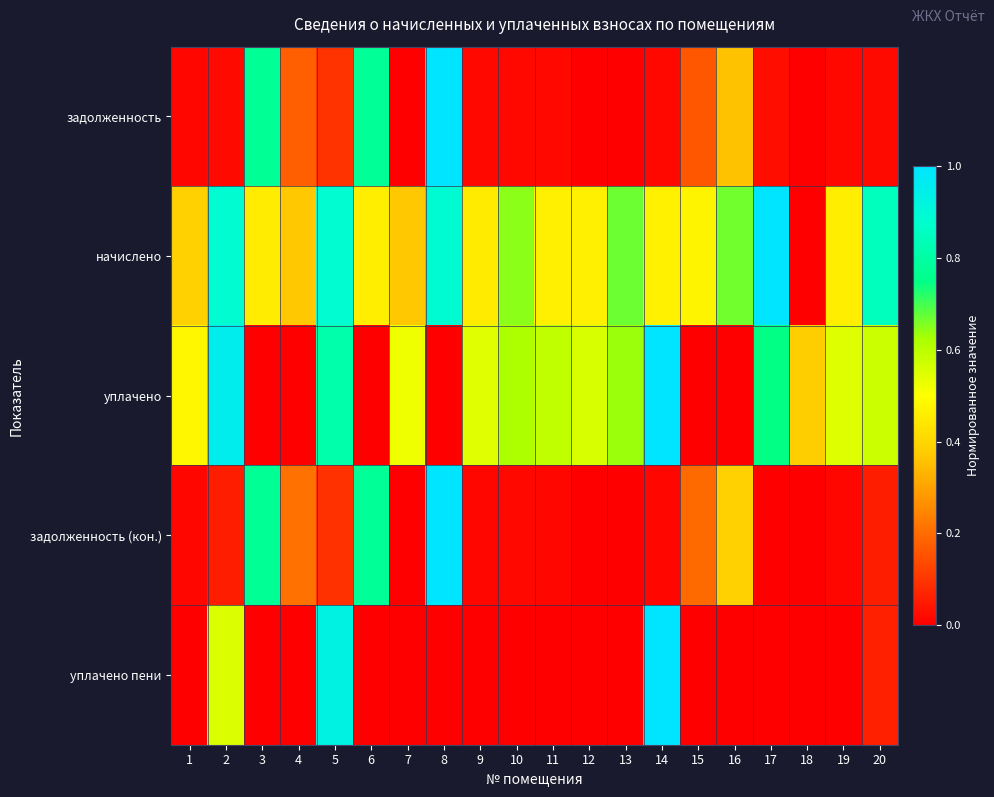

Reading right to left, transcribe all the data shown in this chart.

задолженность: 20=0.0	19=0.0	18=0.0	17=0.0	16=0.4	15=0.2	14=0.0	13=0.0	12=0.0	11=0.0	10=0.0	9=0.0	8=1.0	7=0.0	6=0.8	5=0.1	4=0.2	3=0.8	2=0.0	1=0.0
начислено: 20=0.8	19=0.5	18=0.0	17=1.0	16=0.7	15=0.5	14=0.5	13=0.7	12=0.5	11=0.5	10=0.6	9=0.5	8=0.9	7=0.4	6=0.5	5=0.9	4=0.4	3=0.5	2=0.9	1=0.4
уплачено: 20=0.6	19=0.5	18=0.4	17=0.7	16=0.0	15=0.0	14=1.0	13=0.6	12=0.6	11=0.6	10=0.6	9=0.5	8=0.0	7=0.5	6=0.0	5=0.8	4=0.0	3=0.0	2=1.0	1=0.5
задолженность (кон.): 20=0.1	19=0.0	18=0.0	17=0.0	16=0.4	15=0.2	14=0.0	13=0.0	12=0.0	11=0.0	10=0.0	9=0.0	8=1.0	7=0.0	6=0.8	5=0.1	4=0.2	3=0.8	2=0.1	1=0.0
уплачено пени: 20=0.1	19=0.0	18=0.0	17=0.0	16=0.0	15=0.0	14=1.0	13=0.0	12=0.0	11=0.0	10=0.0	9=0.0	8=0.0	7=0.0	6=0.0	5=0.9	4=0.0	3=0.0	2=0.6	1=0.0